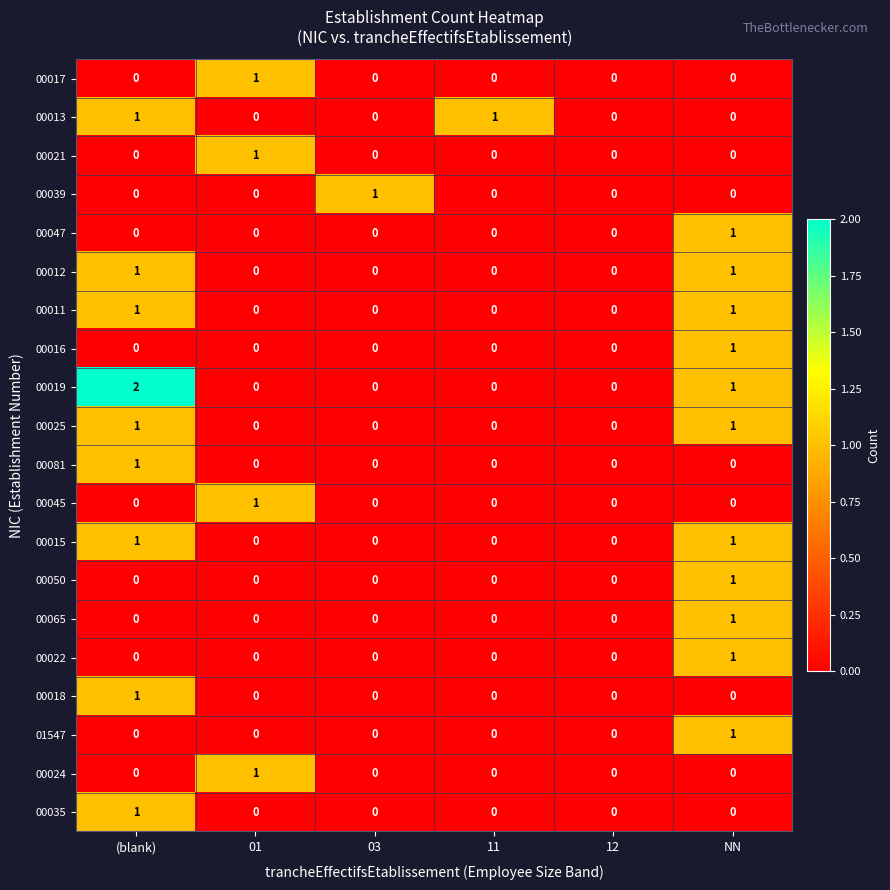

The value of 01547 at 12 is 0. True or false?

True